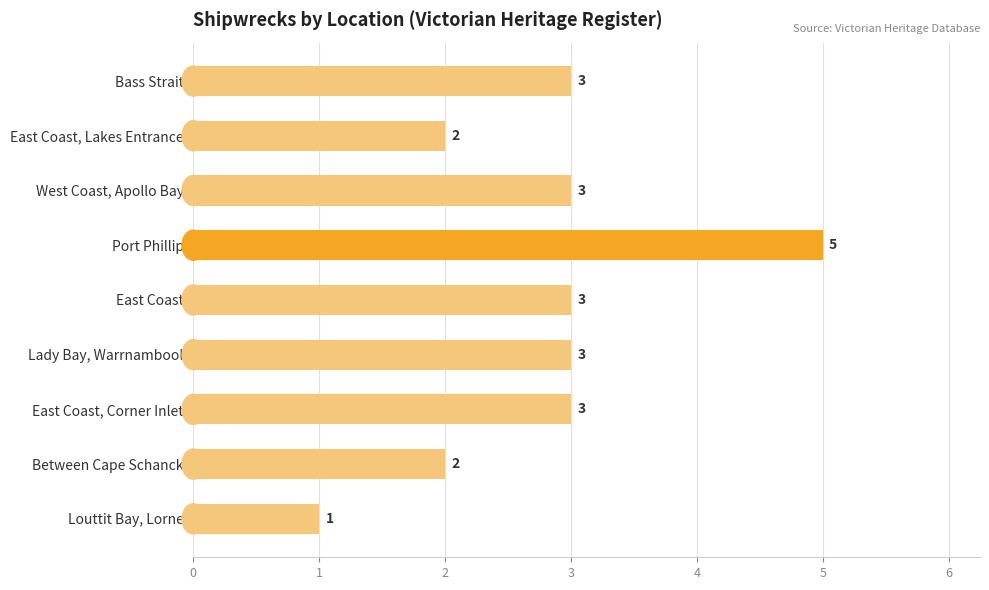

How many data points are less than 3?

3